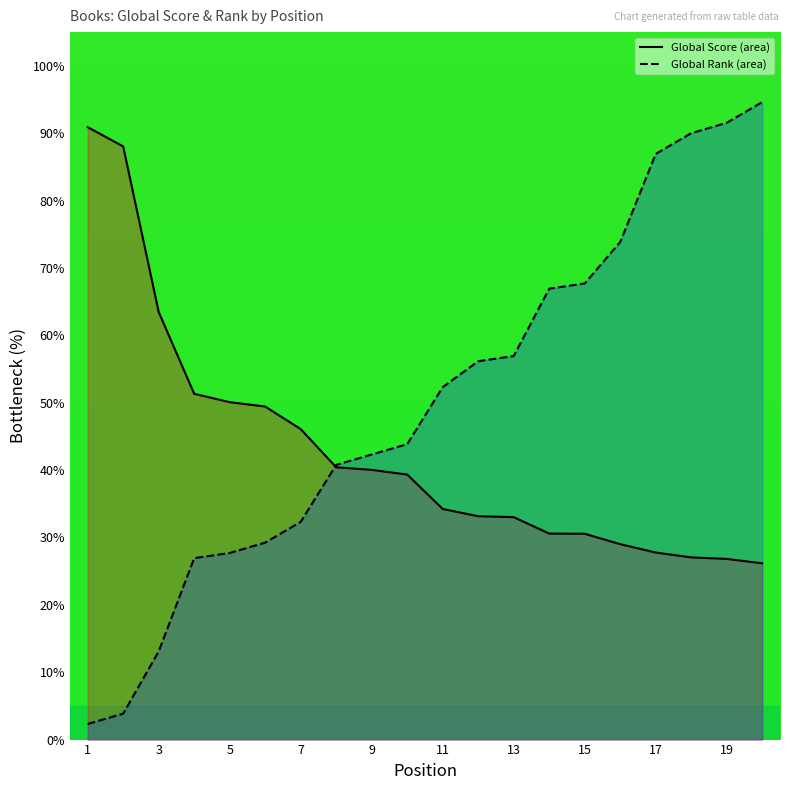

True or false: Global Rank has a value of 94.6 at 20.

True